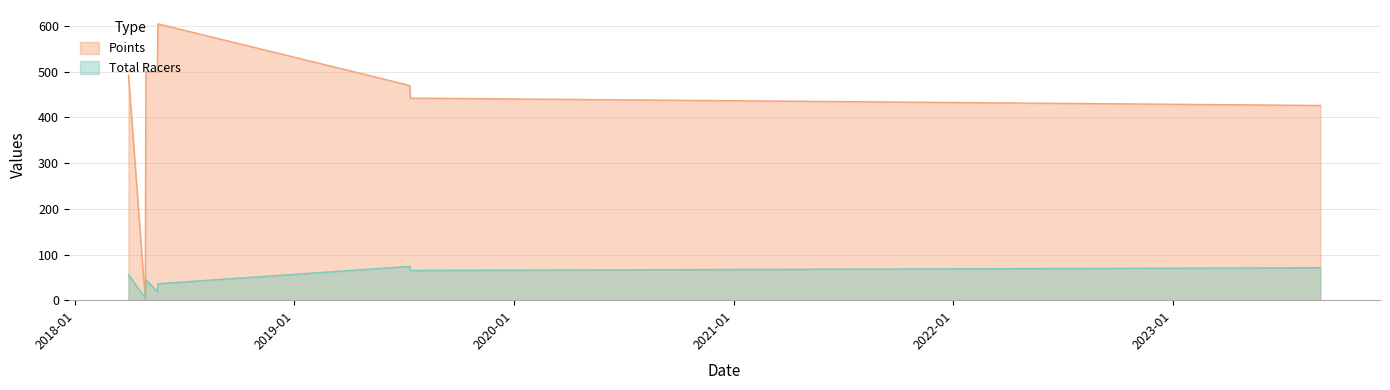

Where do Total Racers and Points first cross each other?

2018-03-31 and 2018-04-28